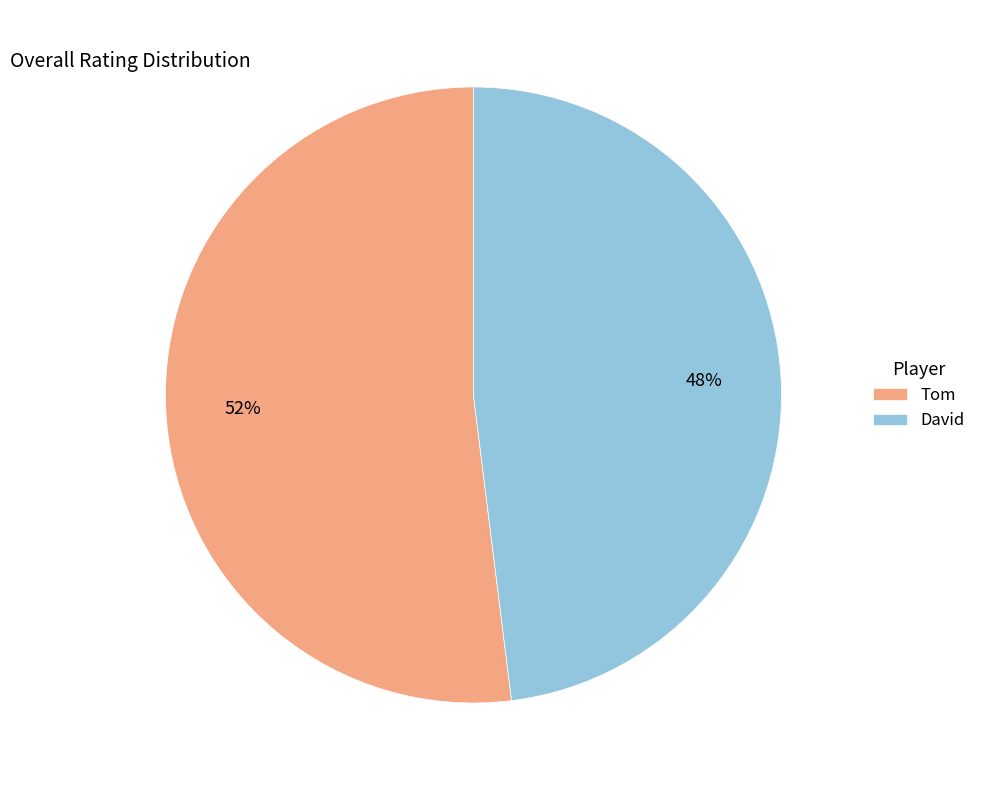

What is the largest slice in the pie chart?

Tom